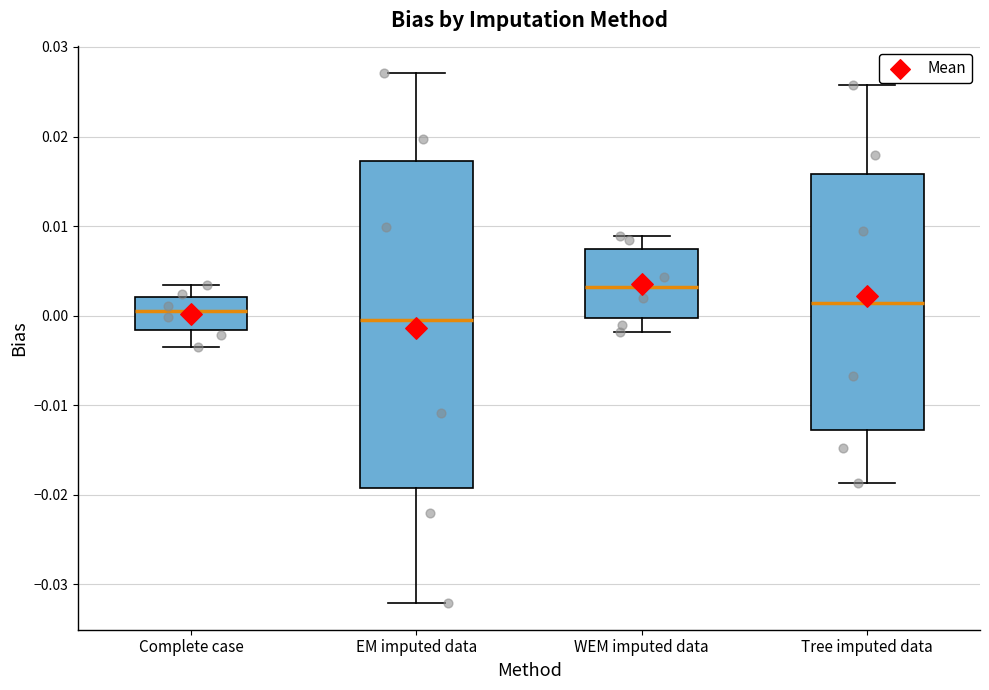

Reading left to right, read every box against the y-axis: the position of its median line, the range the box covers, and the ends of its whiskers. The values are not printed on the chart, so give them approximately, as read against the axis.

Complete case: median 0.001, box -0.002 to 0.002, whiskers -0.003 to 0.003
EM imputed data: median 0.000, box -0.019 to 0.017, whiskers -0.032 to 0.027
WEM imputed data: median 0.003, box 0.000 to 0.007, whiskers -0.002 to 0.009
Tree imputed data: median 0.001, box -0.013 to 0.016, whiskers -0.019 to 0.026